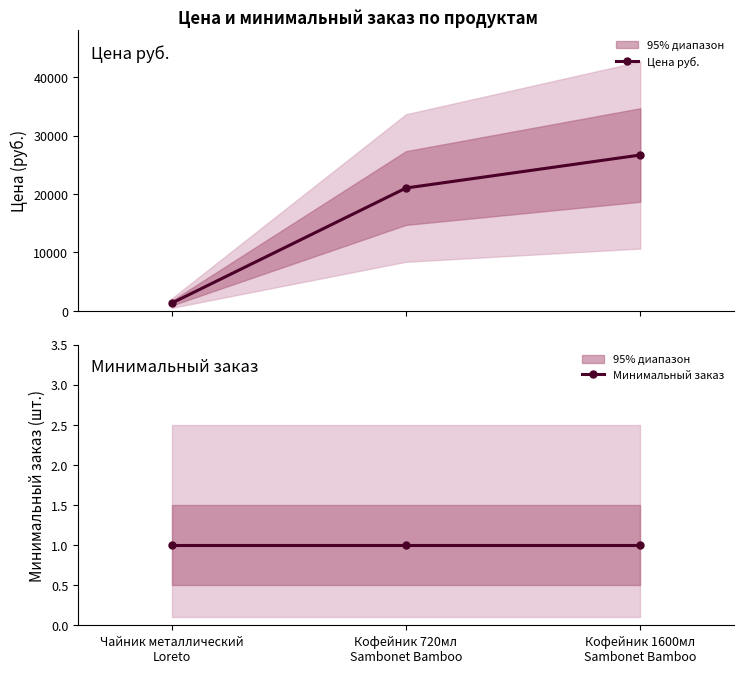

What is the spread (max minus min) of values at Кофейник 1600мл
Sambonet Bamboo?

26663.8